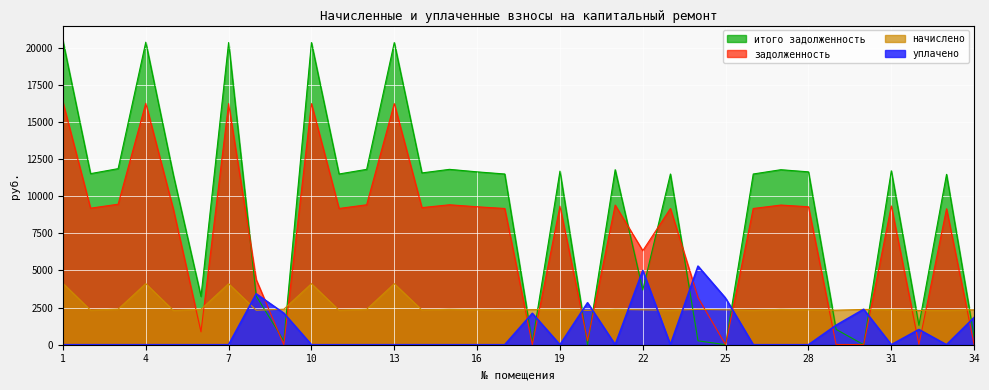

What is the average value of the итого задолженность series?

9219.8